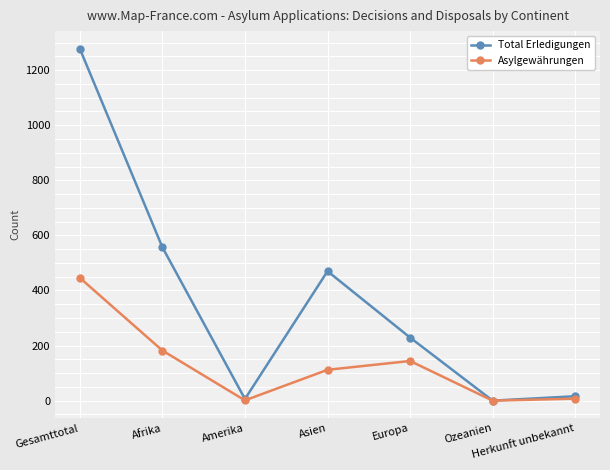

What is the greatest value displayed?

1278